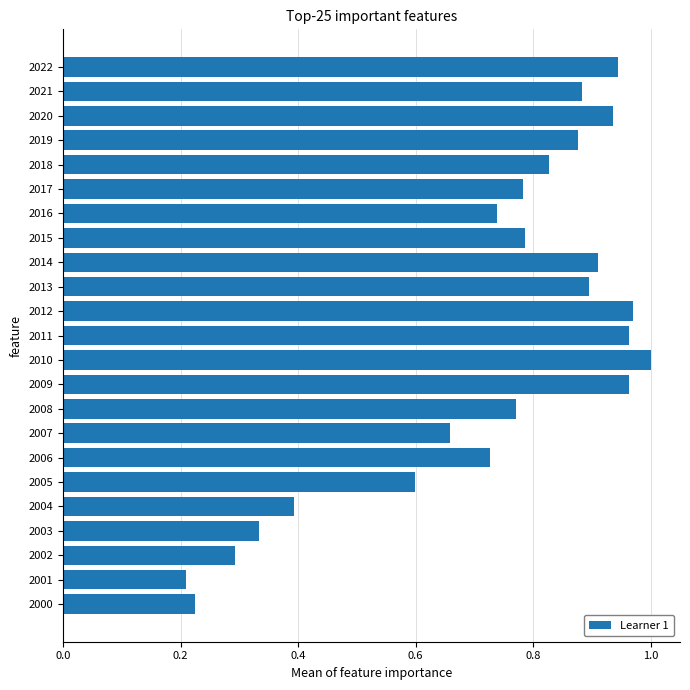

The chart shows a value of 1.0 at 2011. True or false?

True